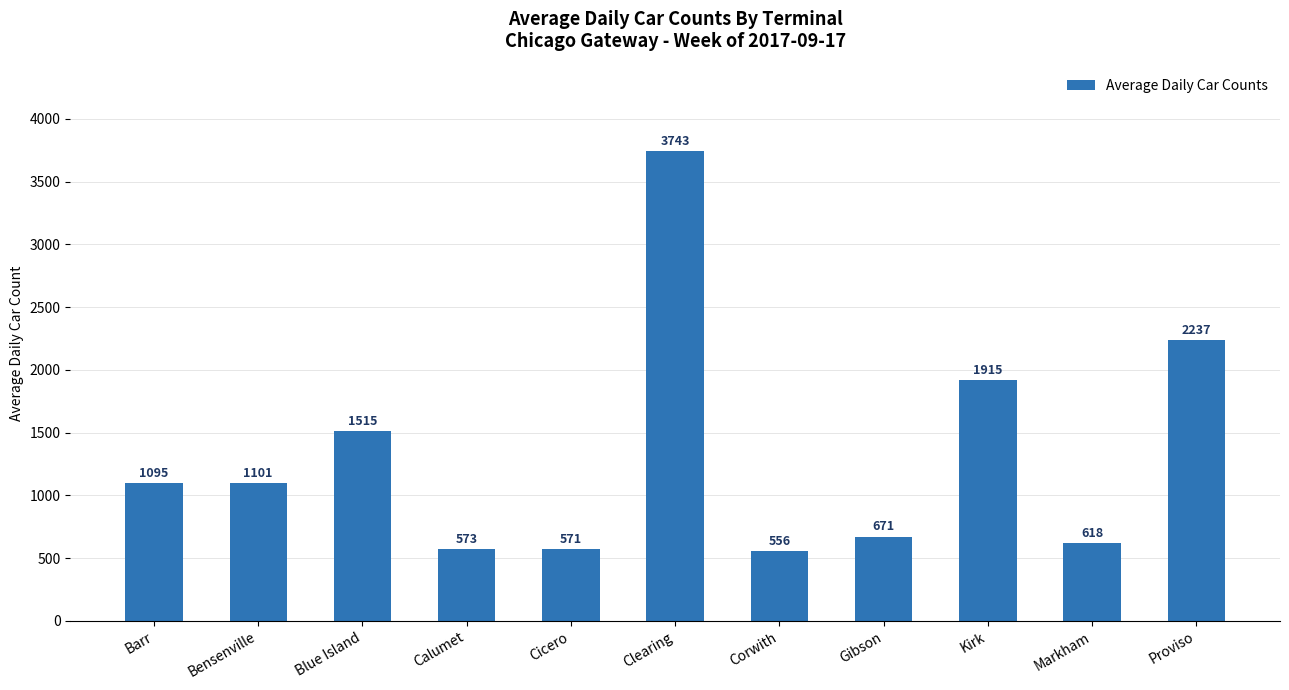

What position from the left is Bensenville?

2